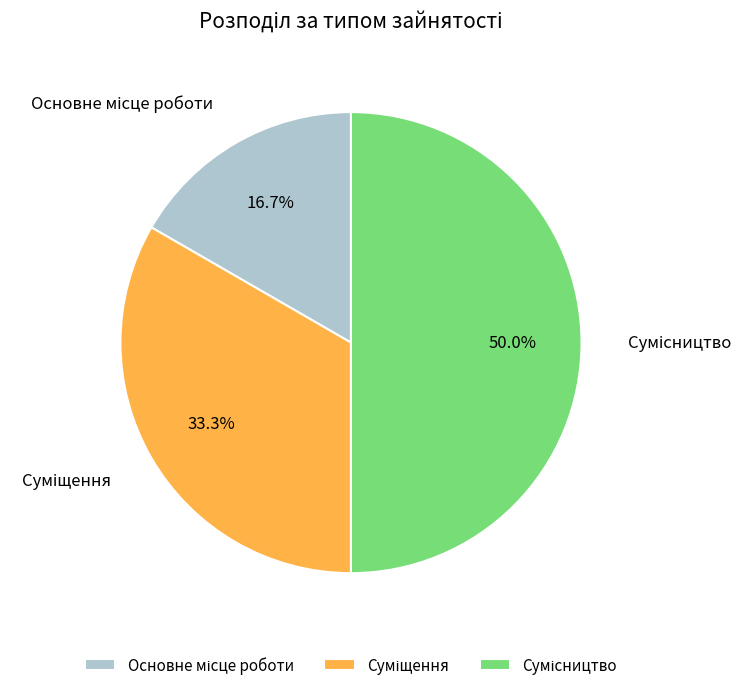

Which slice is the largest?

Сумісництво